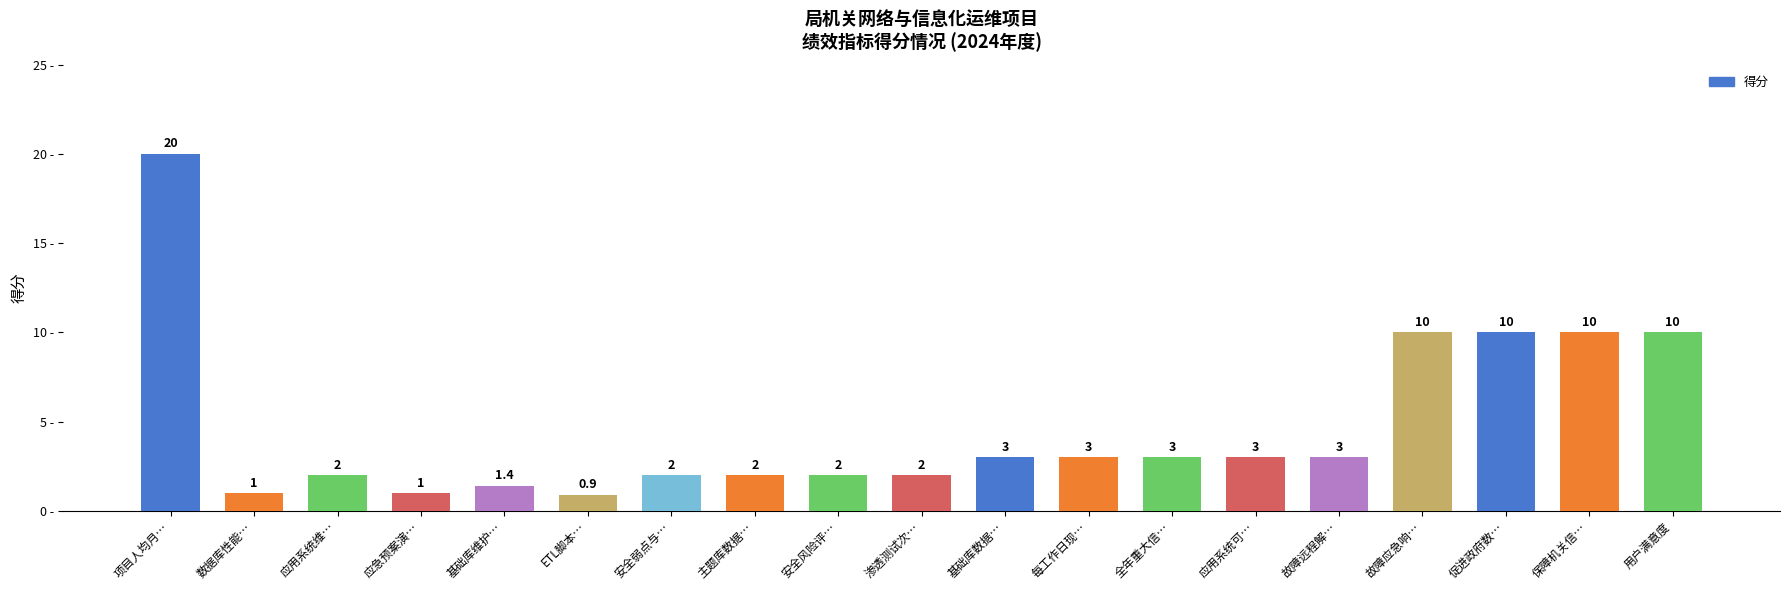

What is the change in value from 应用系统维… to 保障机关信…?

+8.0